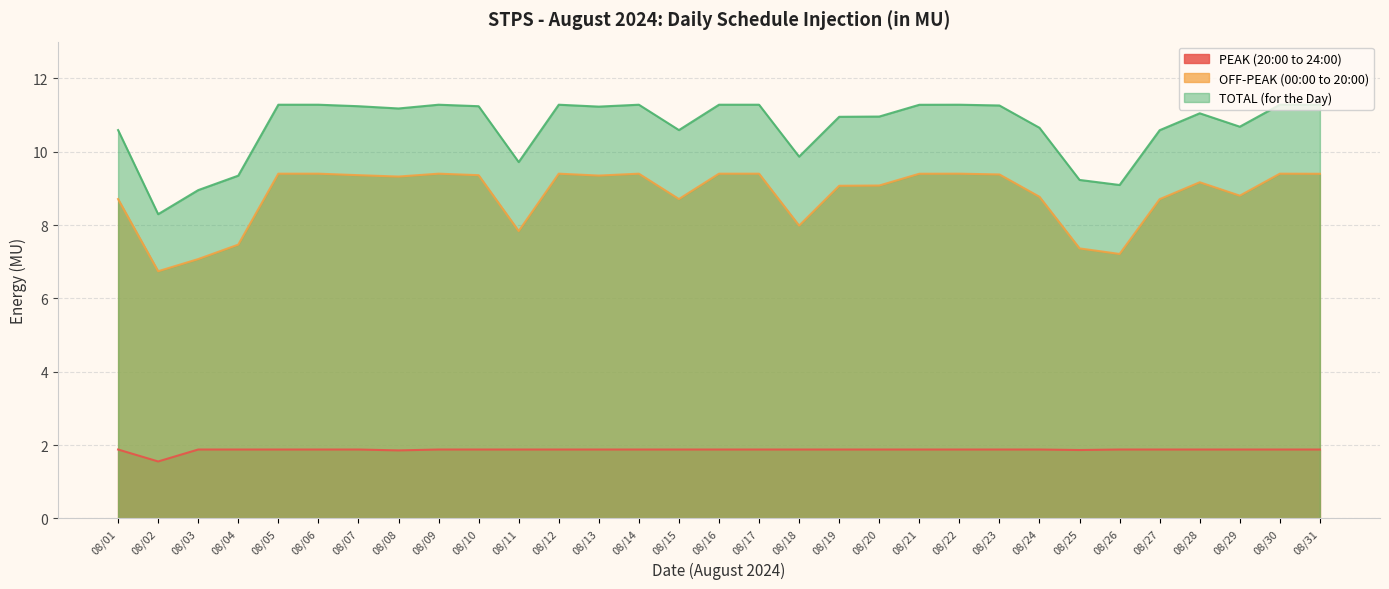

True or false: TOTAL (for the Day) and PEAK (20:00 to 24:00) cross at least once.

False